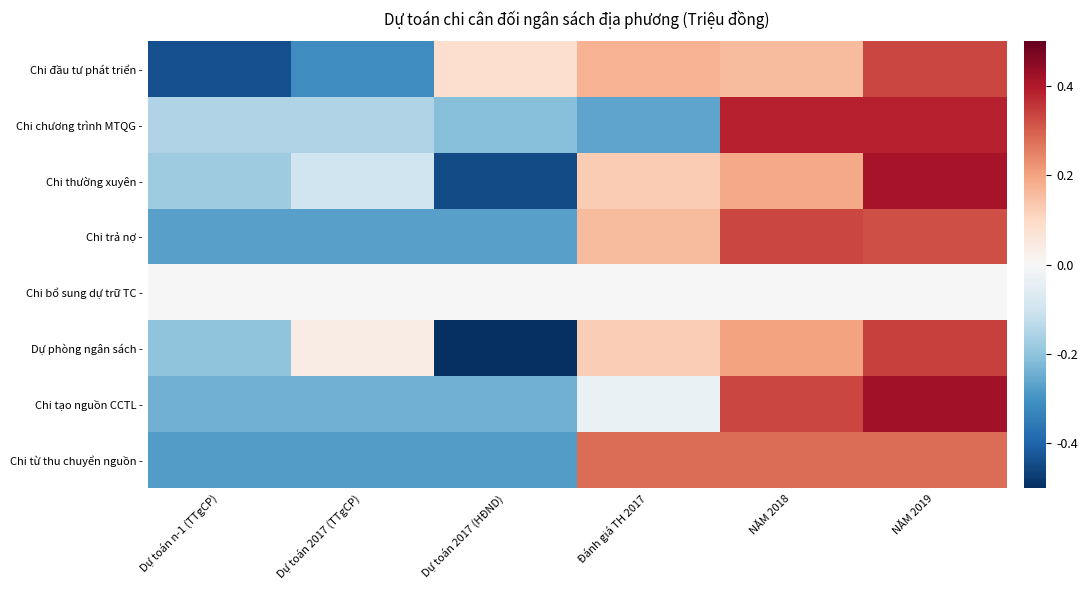

Which category has the lowest value across all series?

Dự toán 2017 (HĐND)